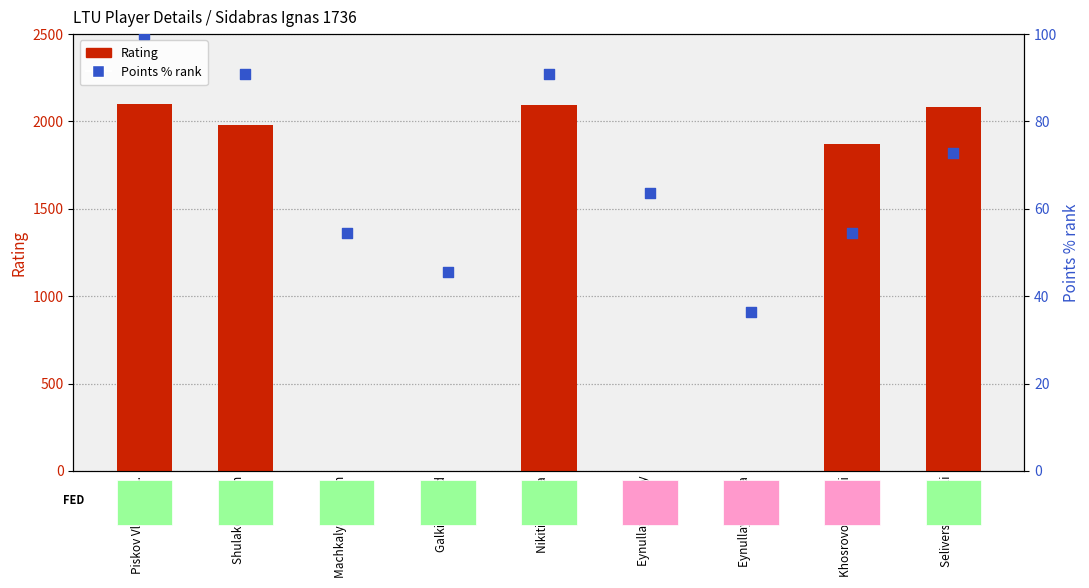

Which series has the largest Y range (max minus min)?

Rating